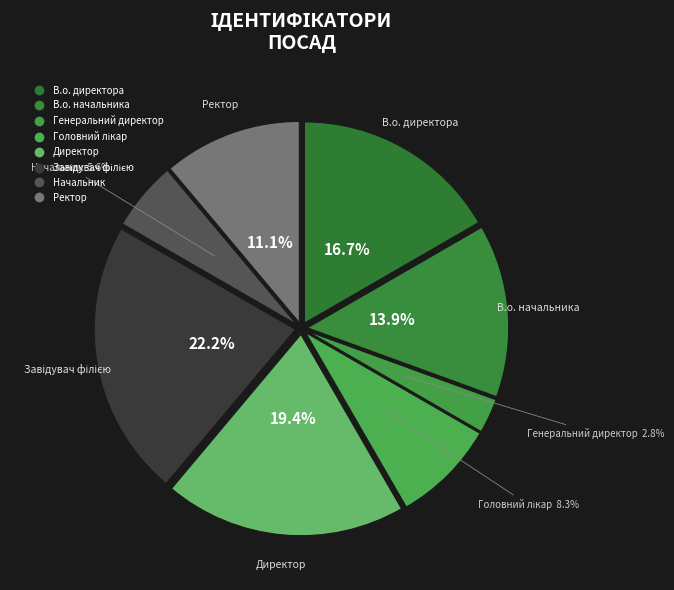

Count the number of slices in the pie.

8